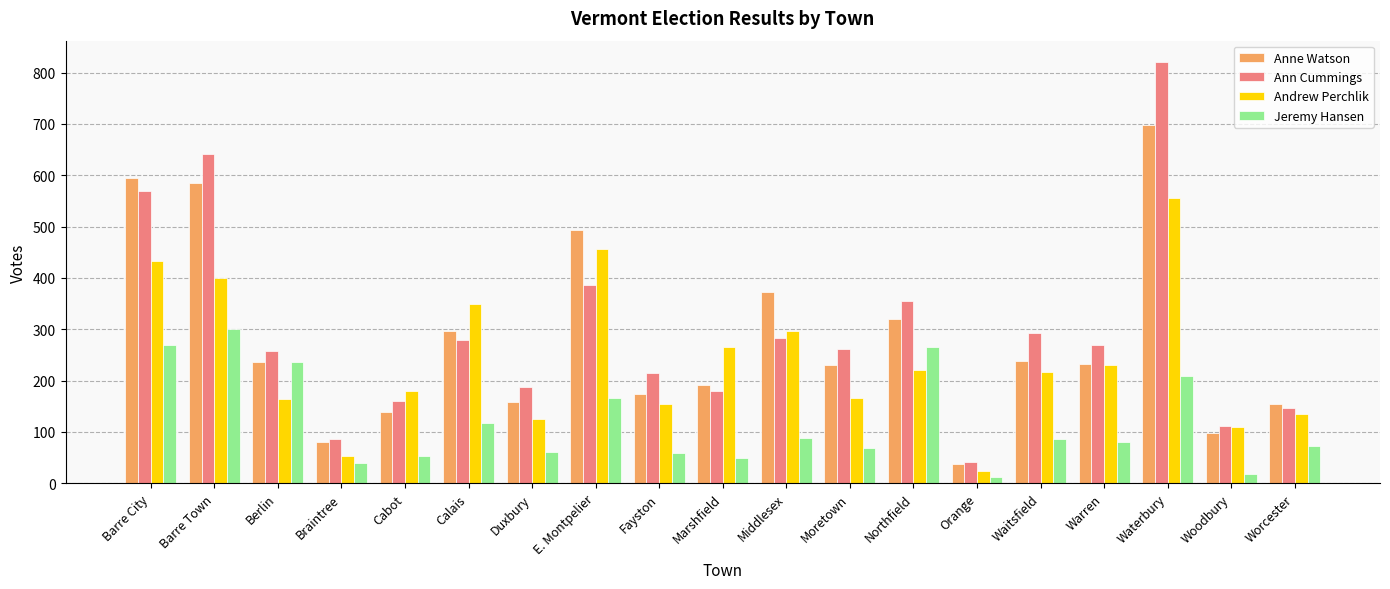

What is the minimum value for Anne Watson?

37